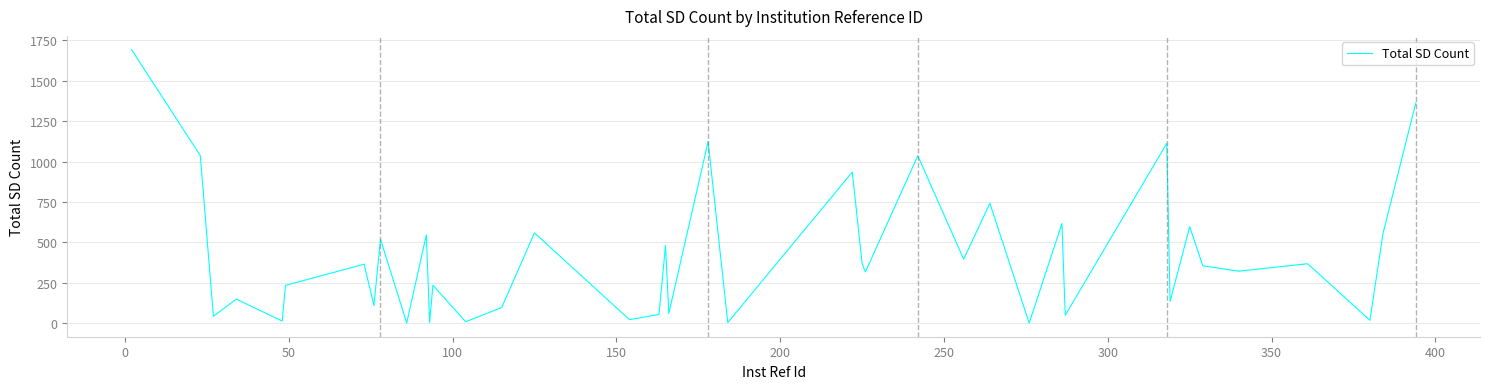

What is the difference between the maximum and minimum values?

1692